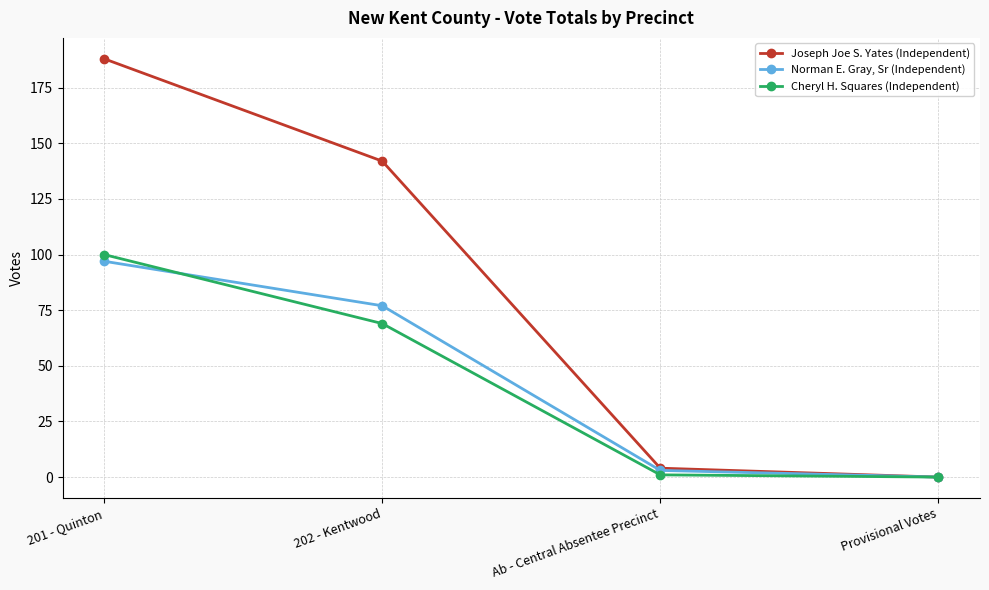

Which series changed the most between 202 - Kentwood and Ab - Central Absentee Precinct?

Joseph Joe S. Yates (Independent)